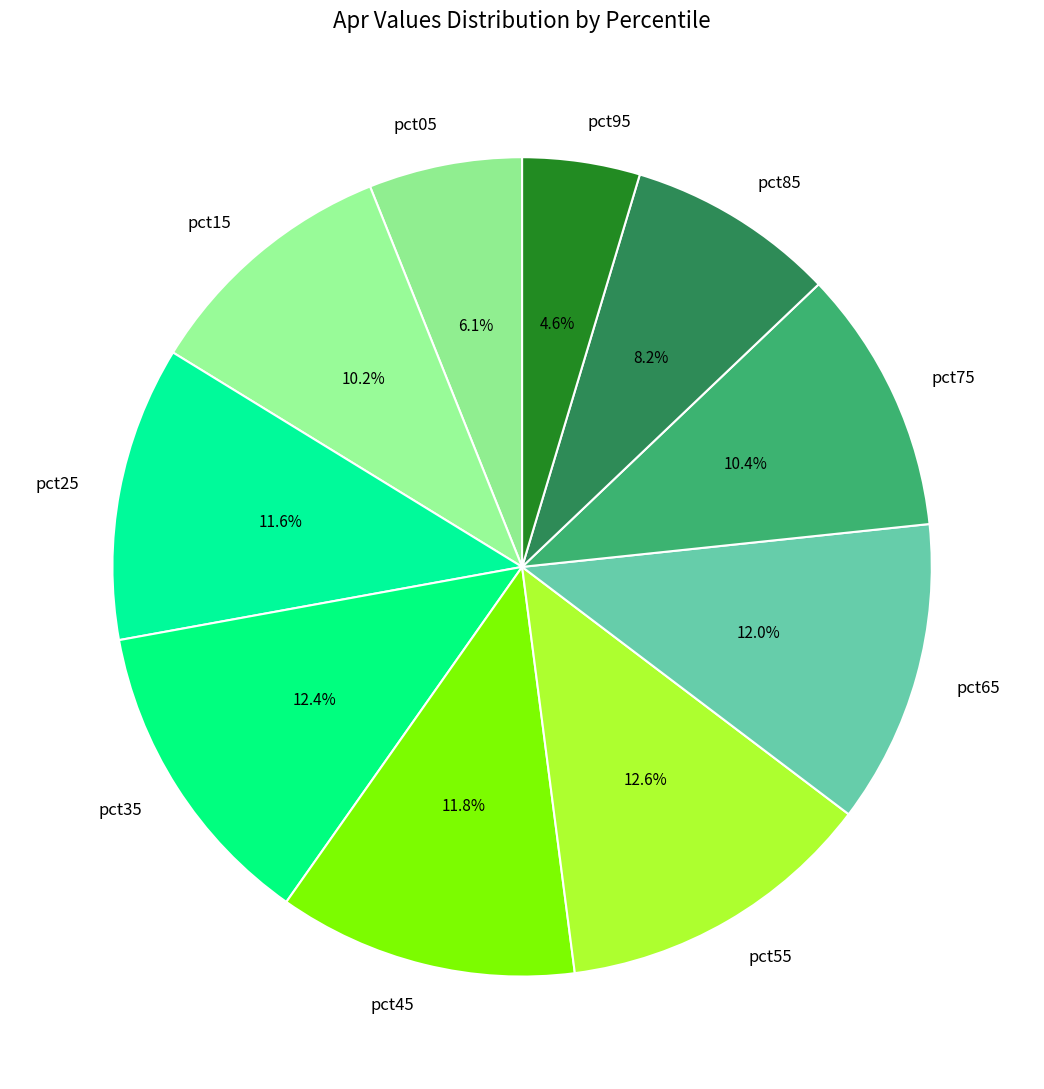

True or false: pct35 accounts for 19% of the total.

False